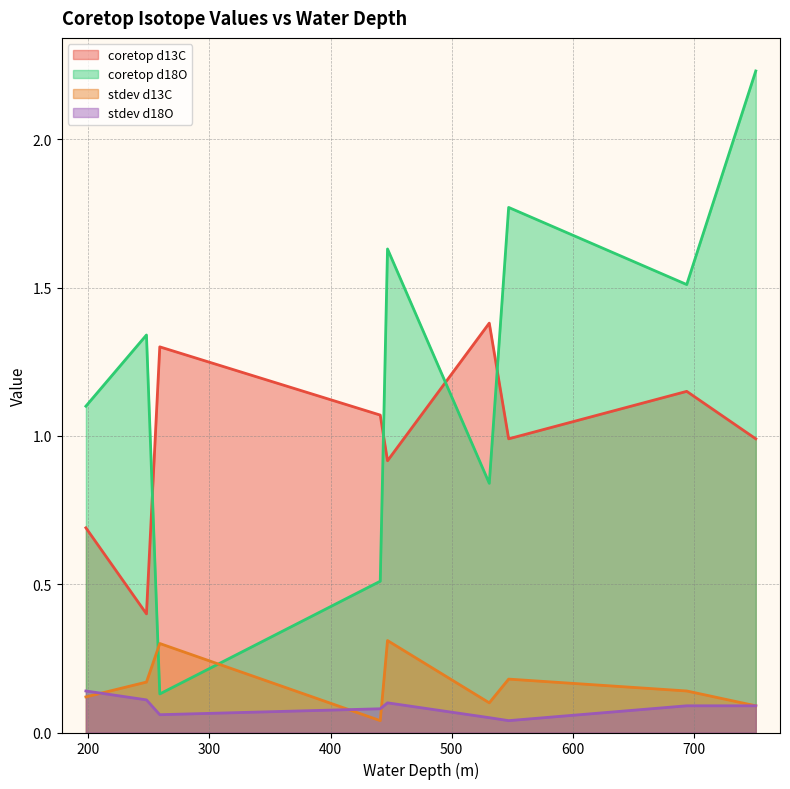

True or false: stdev d13C has a value of 0.1 at 447.

False